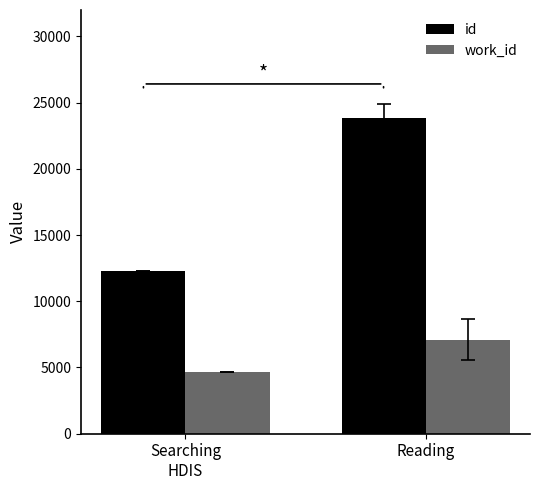

List the labels in order of work_id value, smallest first.

Searching
HDIS, Reading